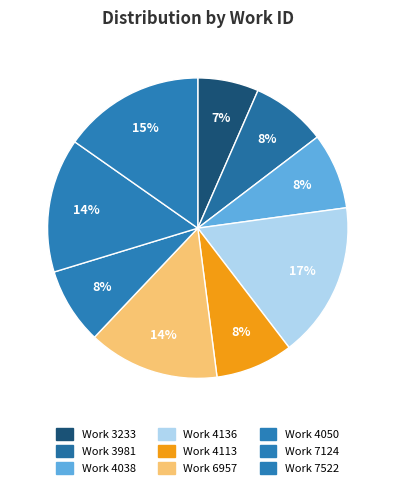

What is the smallest slice in the pie chart?

Work 3233